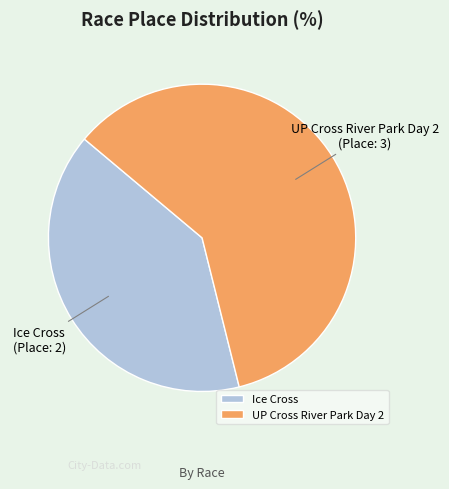

Combined, do UP Cross River Park Day 2 and Ice Cross account for over 50%?

Yes